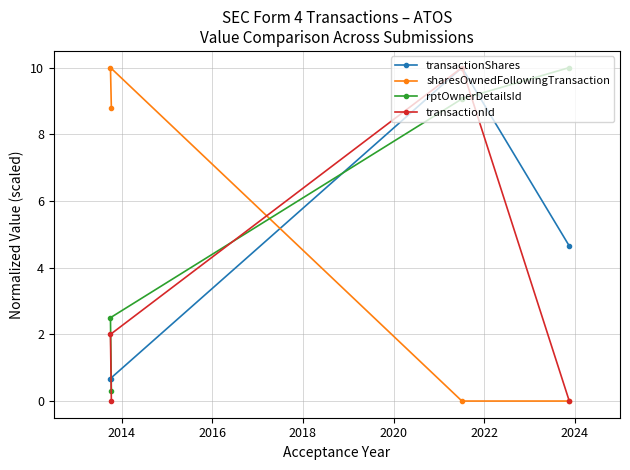

What is the value of the transactionShares point at the 3rd from the left?

10.0